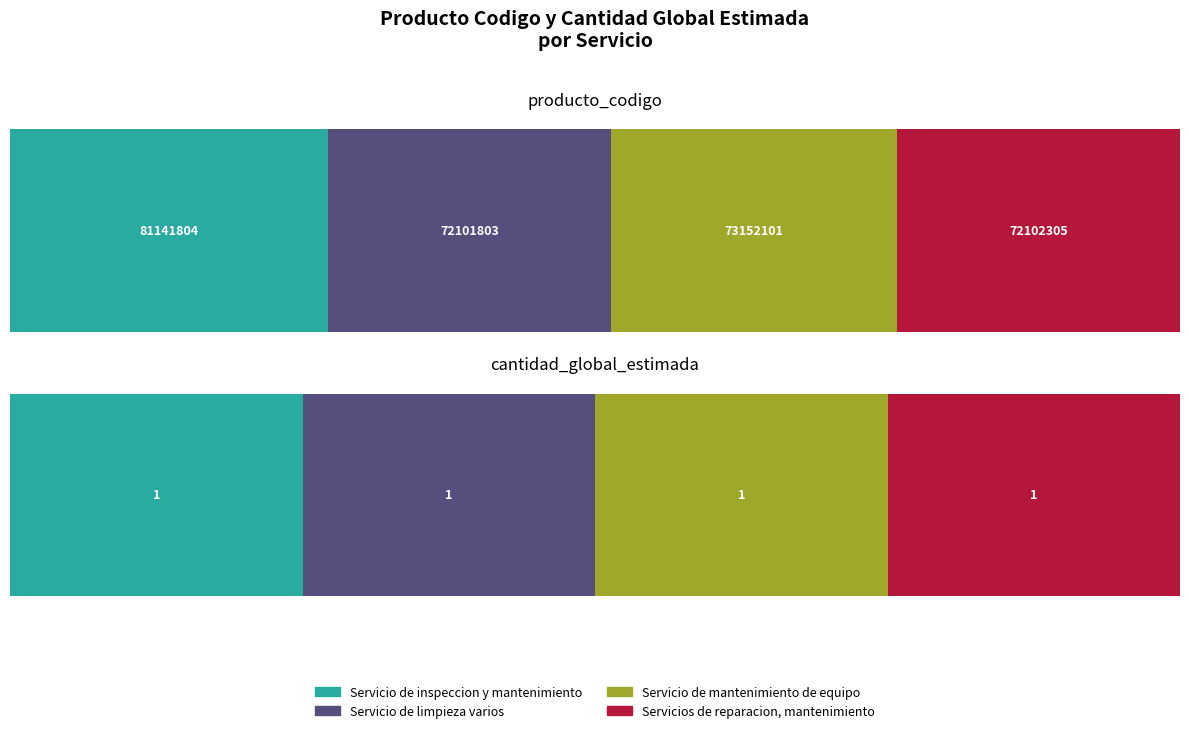

What is the sum of all producto_codigo values?

298498013